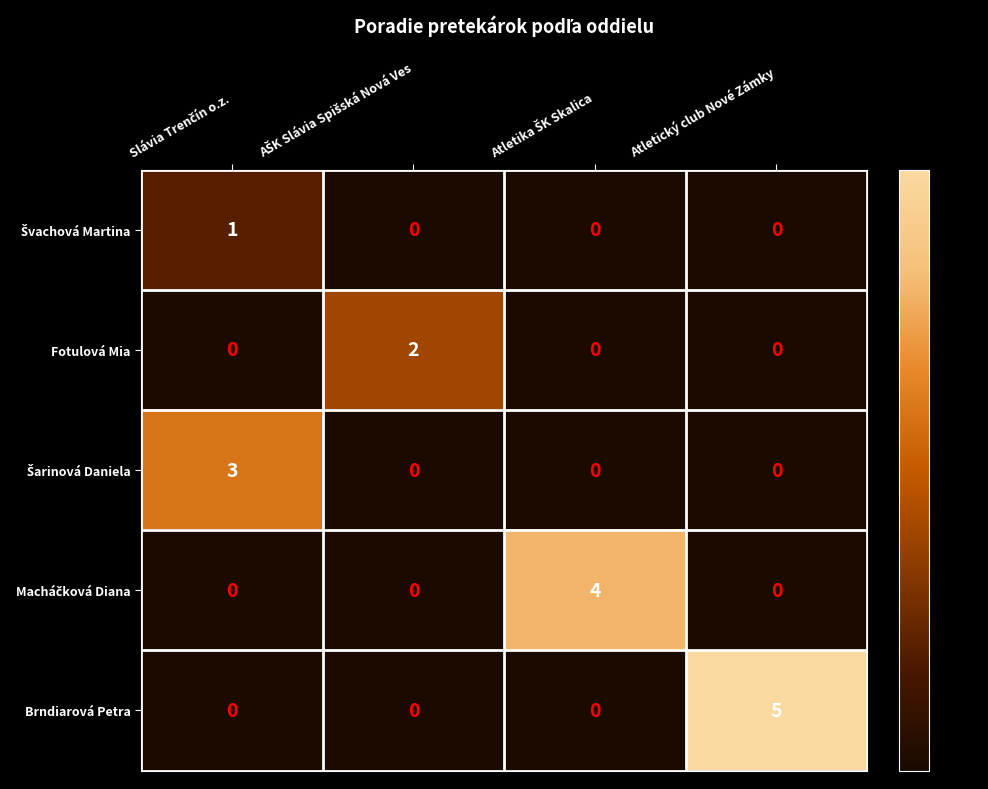

Which series has the largest total across all categories?

Brndiarová Petra